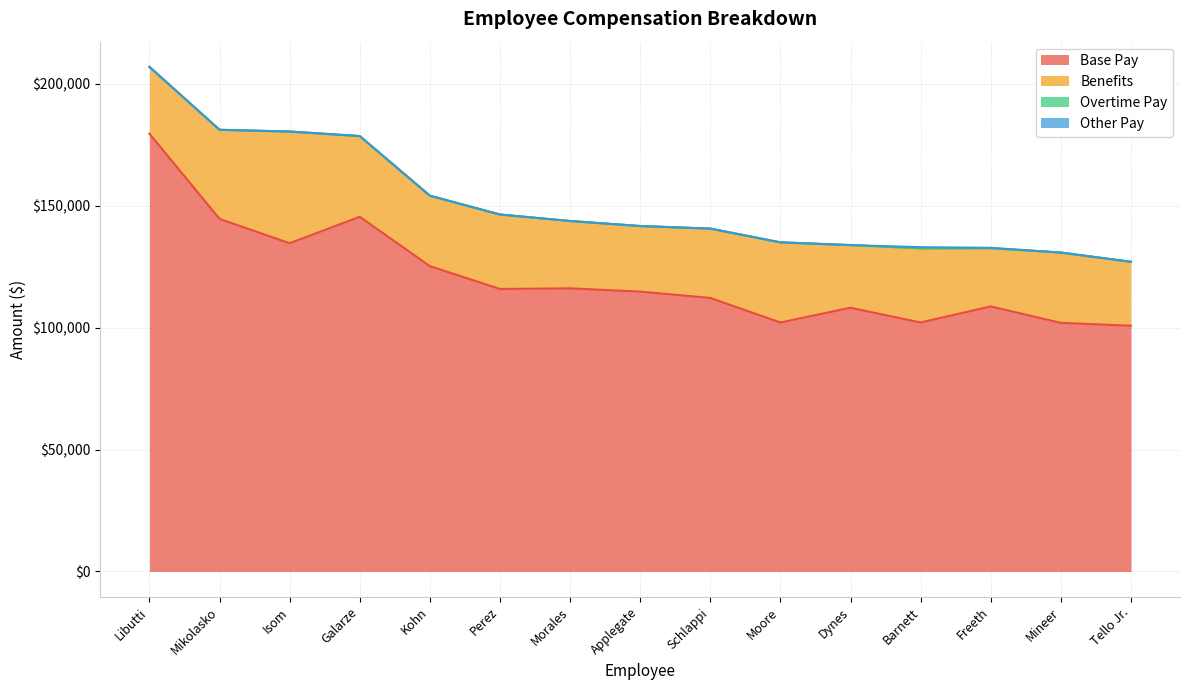

What position from the right is Galarze?

12